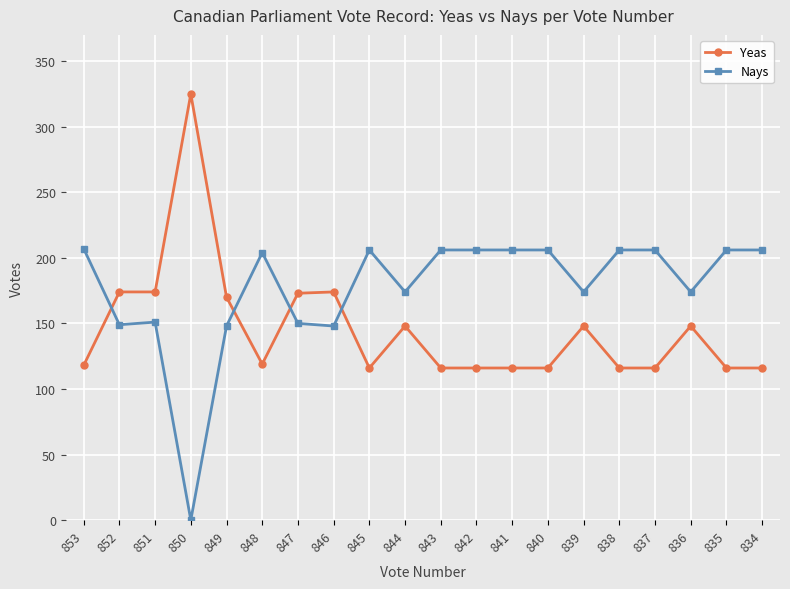

What is the difference between the Nays values at 849 and 837?

58